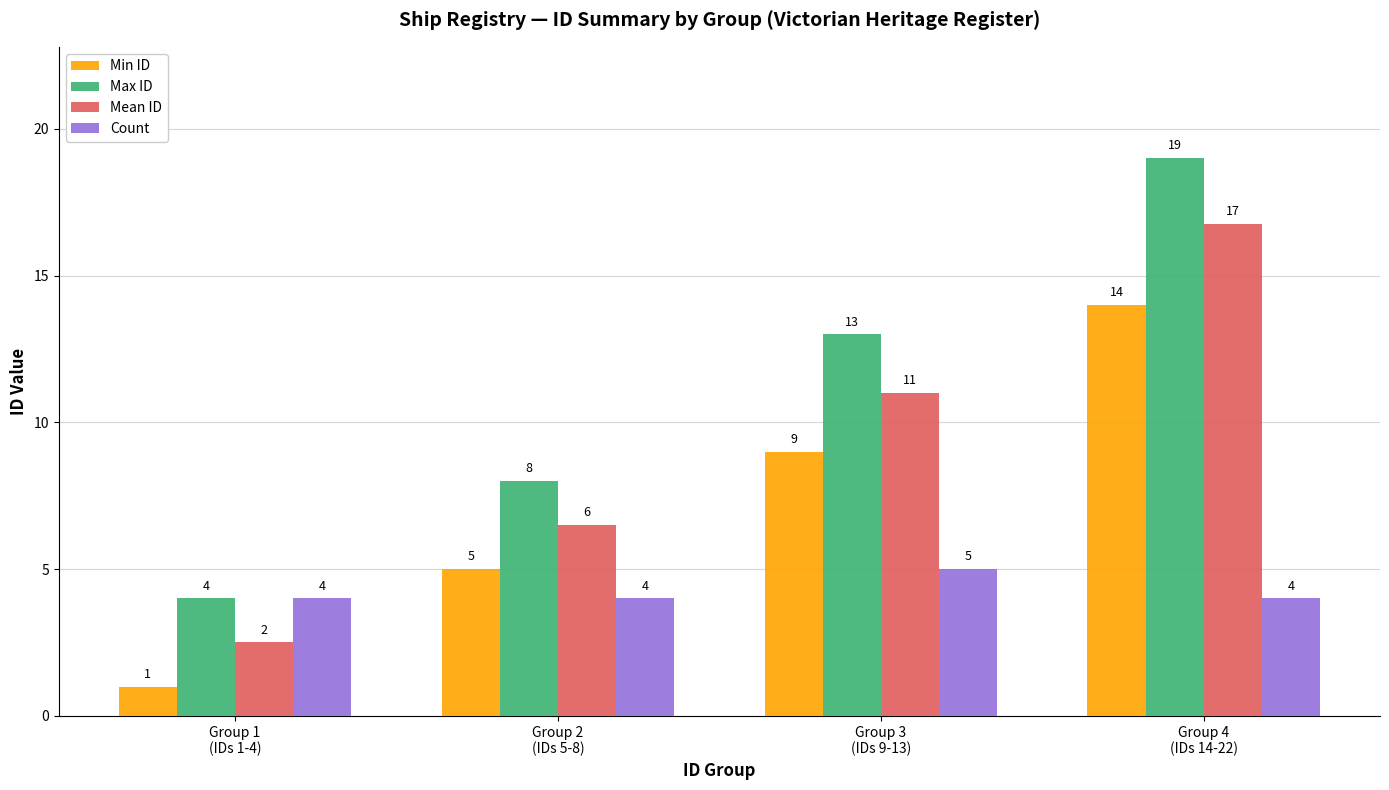

Does the chart contain any negative values?

No